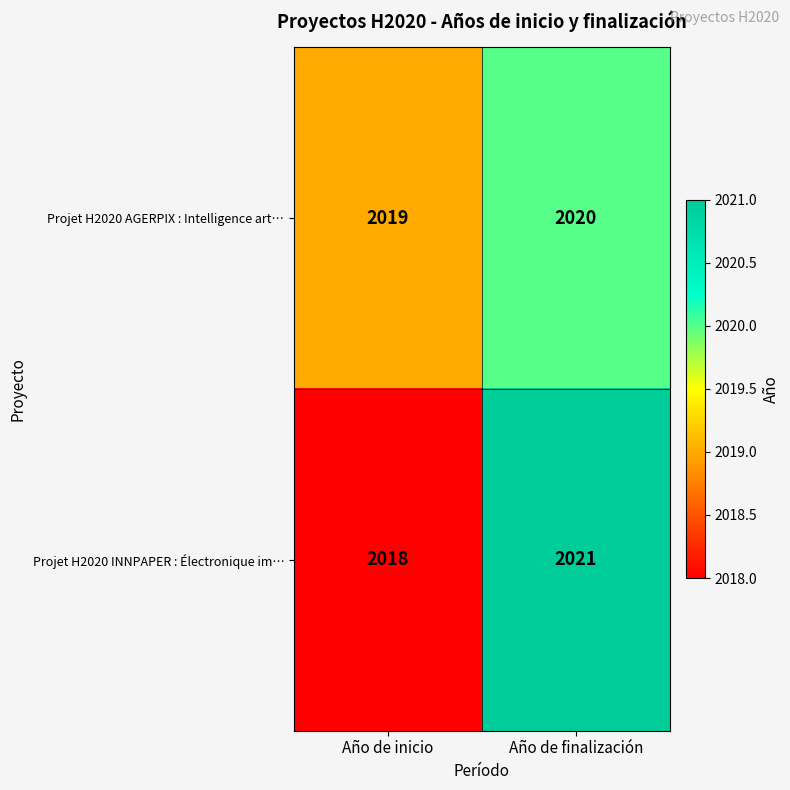

What is the average value of the Projet H2020 INNPAPER : Électronique im… series?

2020